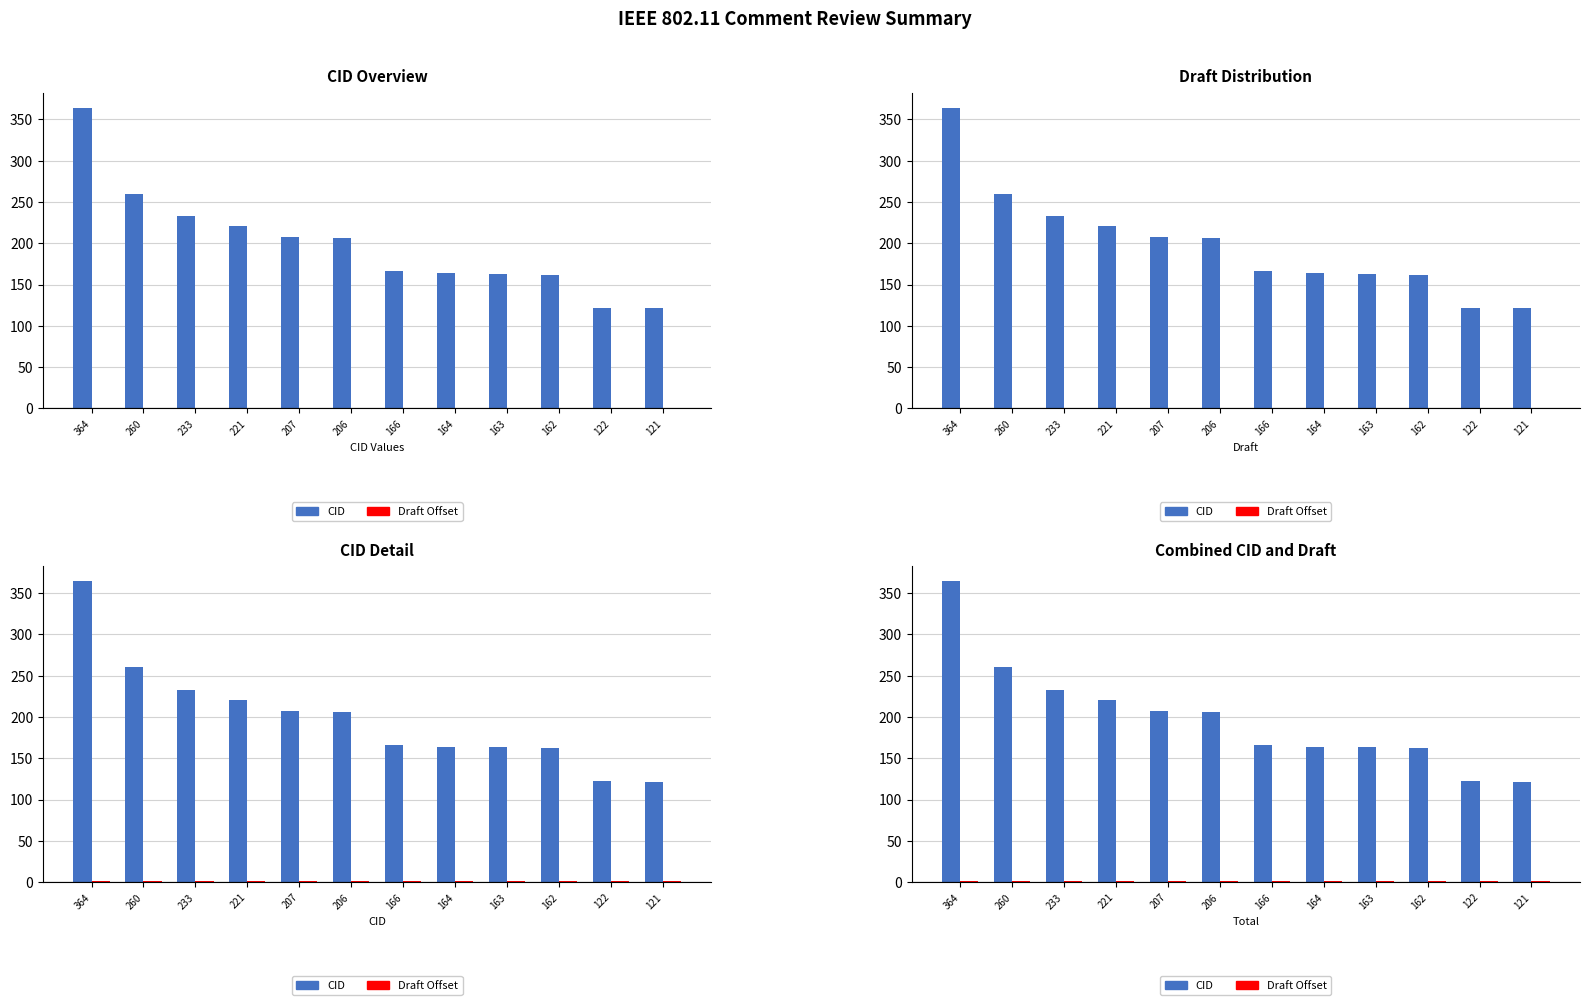

Reading left to right, what are all the values shown in this chart?

CID: 364=364	260=260	233=233	221=221	207=207	206=206	166=166	164=164	163=163	162=162	122=122	121=121
Draft Offset: 364=1	260=1	233=1	221=1	207=1	206=1	166=1	164=1	163=1	162=1	122=1	121=1